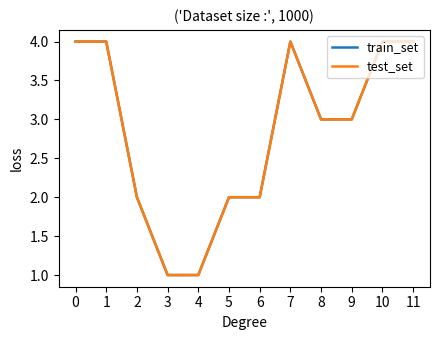

What is the difference between the maximum and minimum values in the test_set series?

3